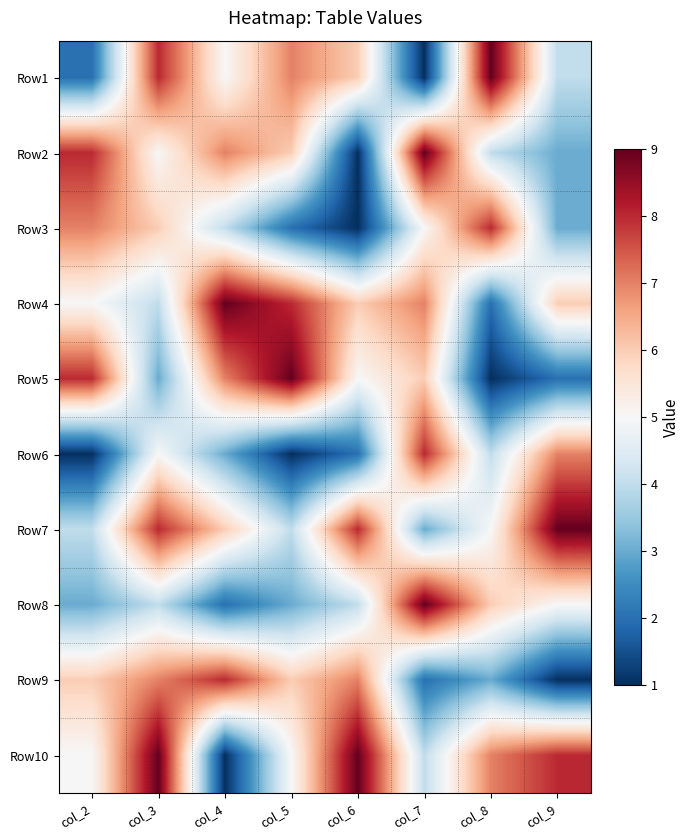

How many categories are shown in the chart?

8